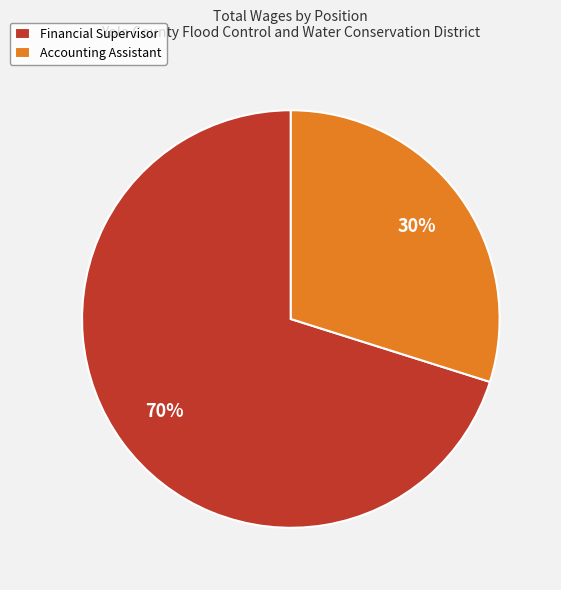

Between Accounting Assistant and Financial Supervisor, which is larger?

Financial Supervisor